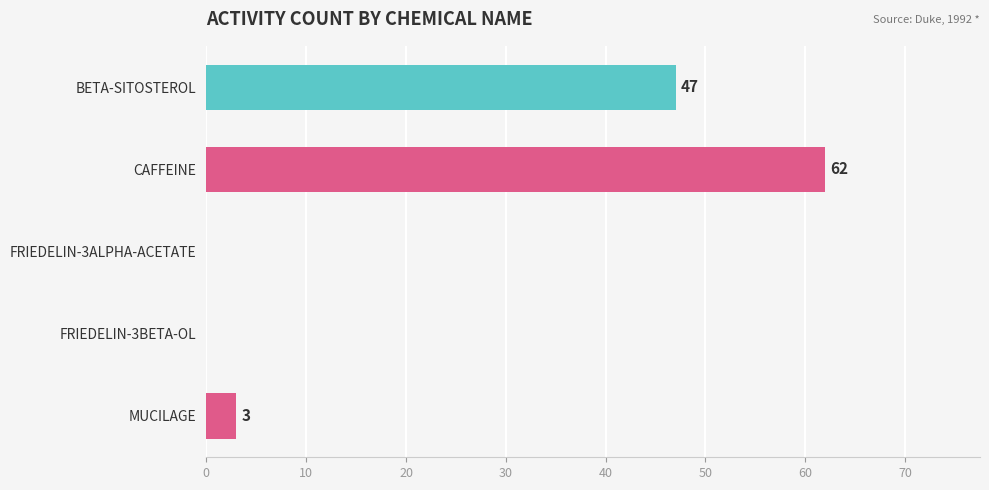

What is the sum of all values?

112